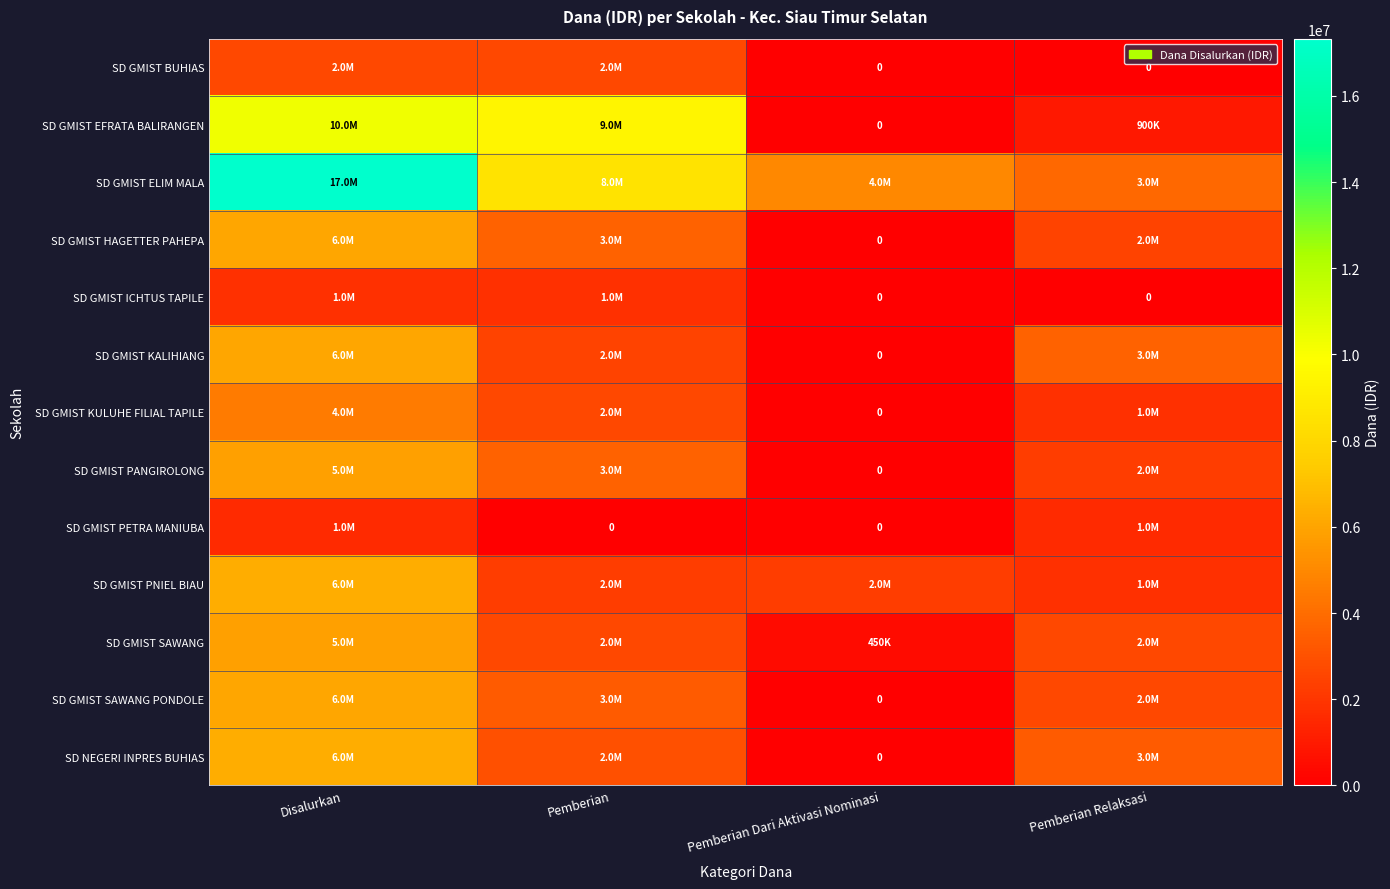

At how many categories does at least one series exceed 10718123?

1